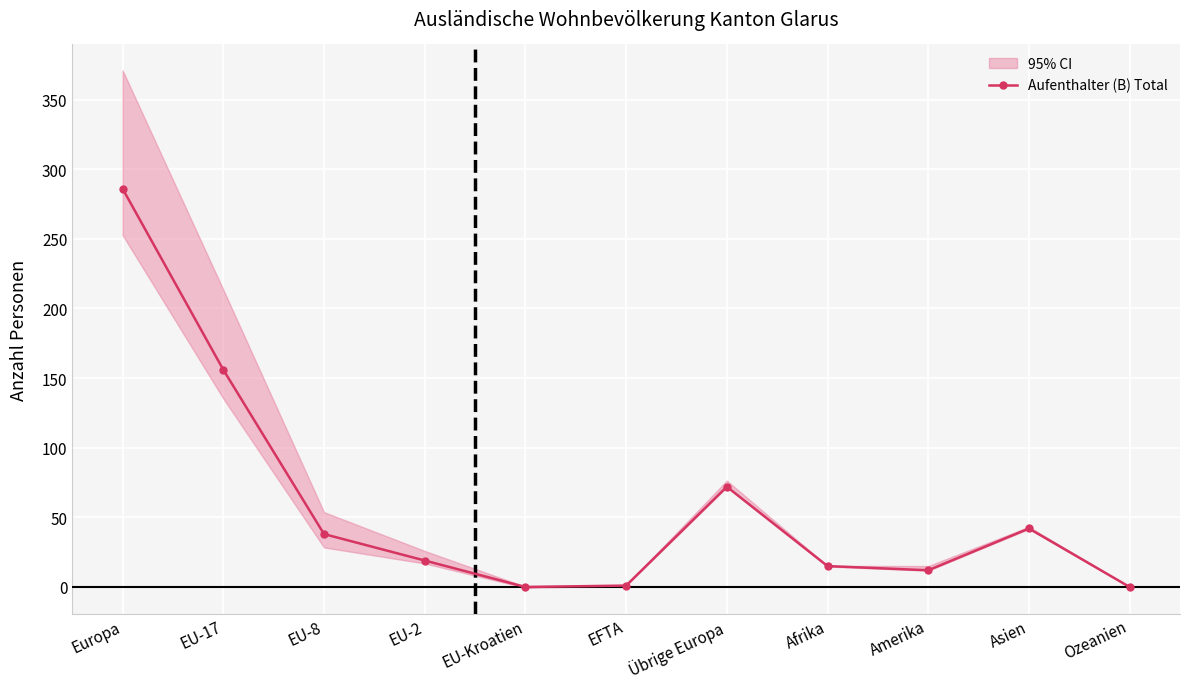

What is the sum of the values at Europa and Asien?

328